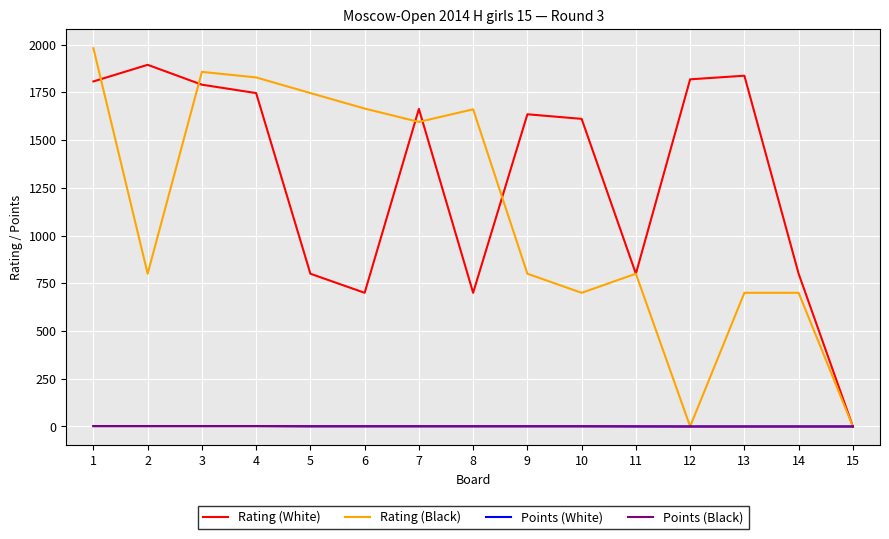

Which series has the largest total across all categories?

Rating (White)